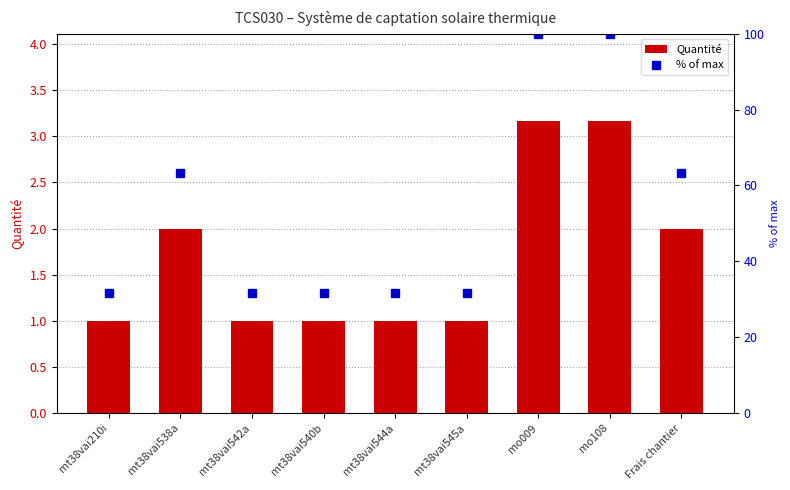

List the labels in order of Quantité value, largest first.

mo009, mo108, mt38vai538a, Frais chantier, mt38vai210i, mt38vai542a, mt38vai540b, mt38vai544a, mt38vai545a